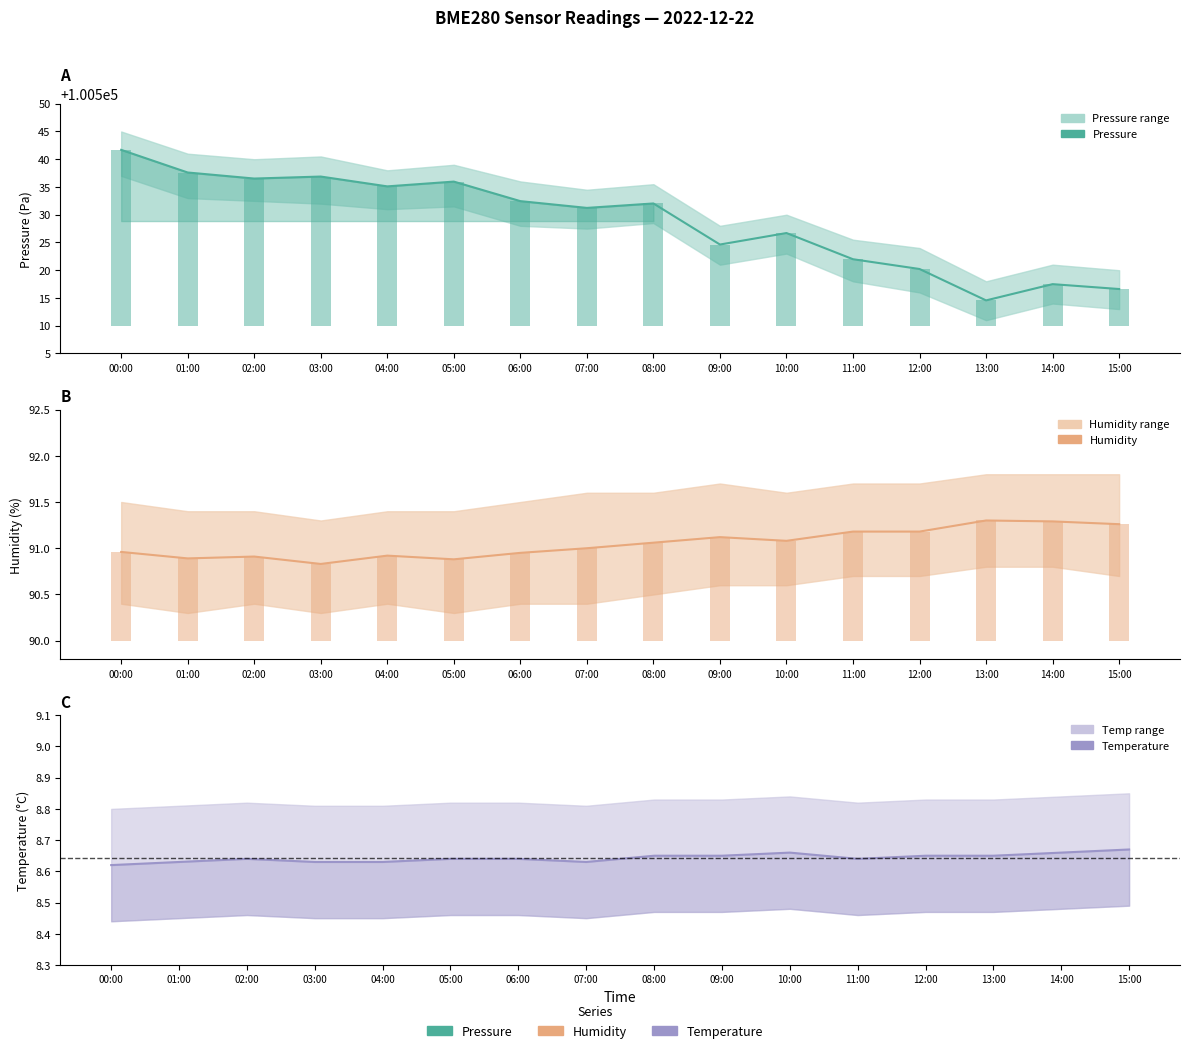

Does the chart contain stacked bars?

No